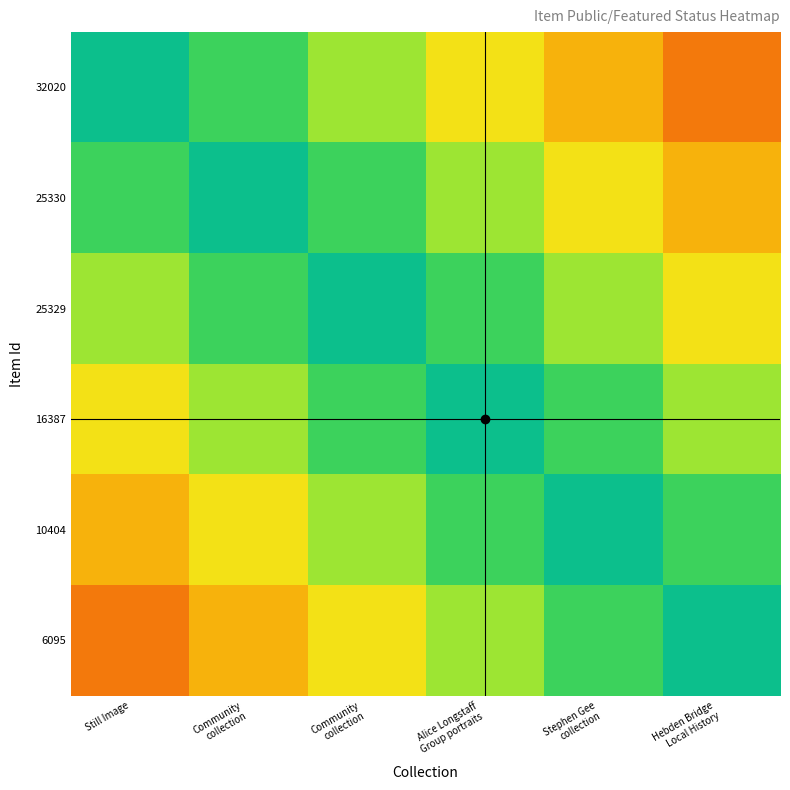

List the series in order of their peak value, highest first.

32020, 25330, 25329, 16387, 10404, 6095